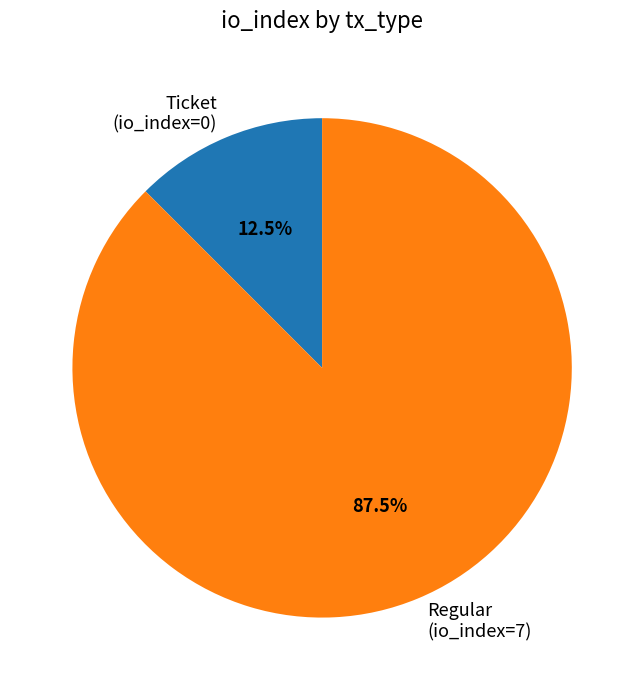

Which slice is the largest?

Regular (io_index=7)